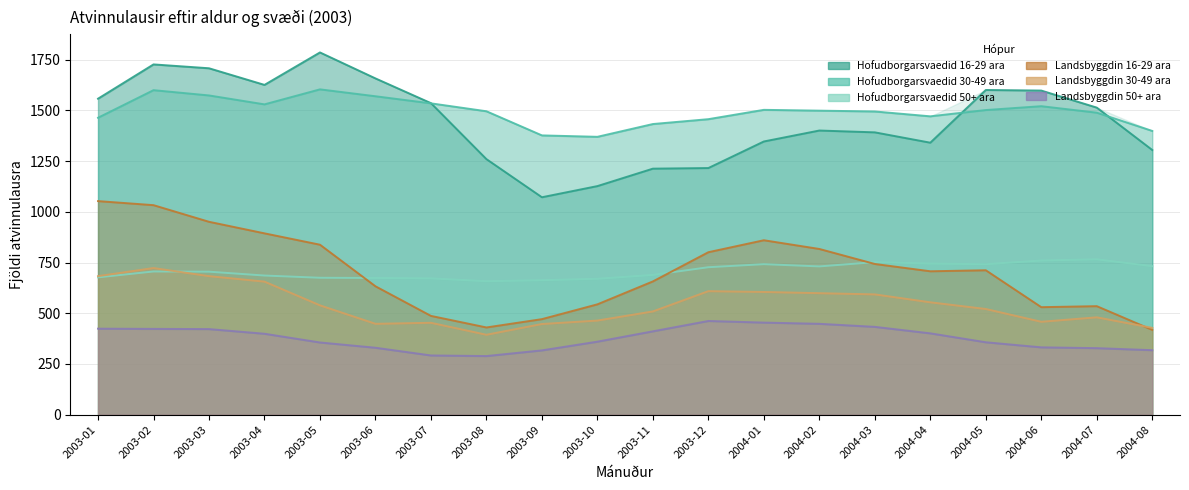

Where is the first local maximum for Landsbyggdin 30-49 ara?

2003-02